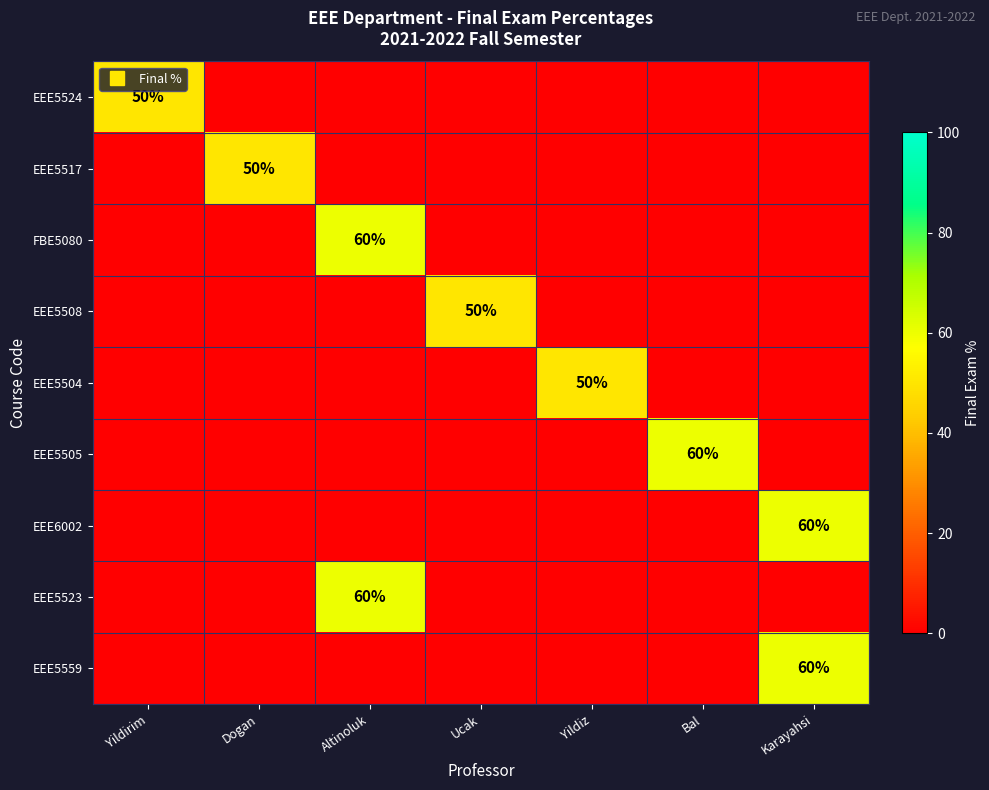

Rank the categories by EEE5504 value from highest to lowest.

Yildiz, Yildirim, Dogan, Altinoluk, Ucak, Bal, Karayahsi